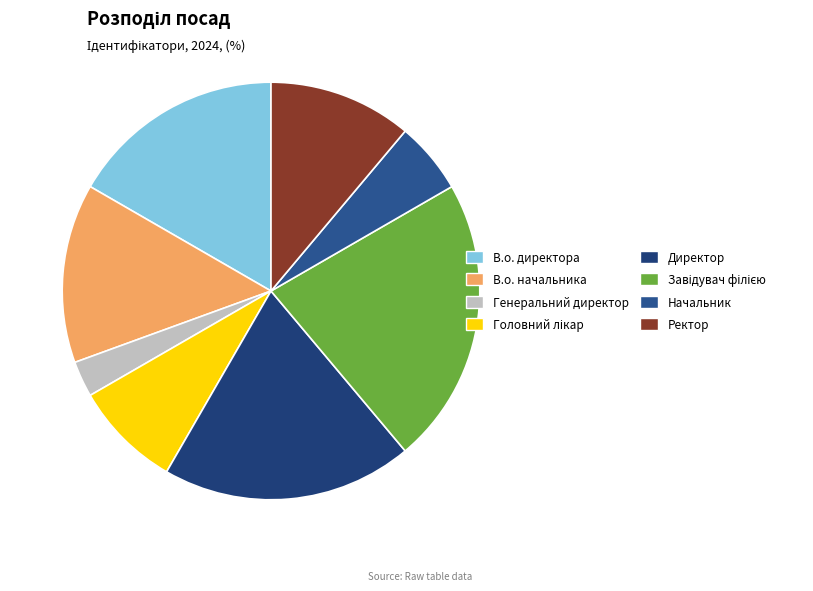

What percentage do Директор and Генеральний директор together represent?

22.2%